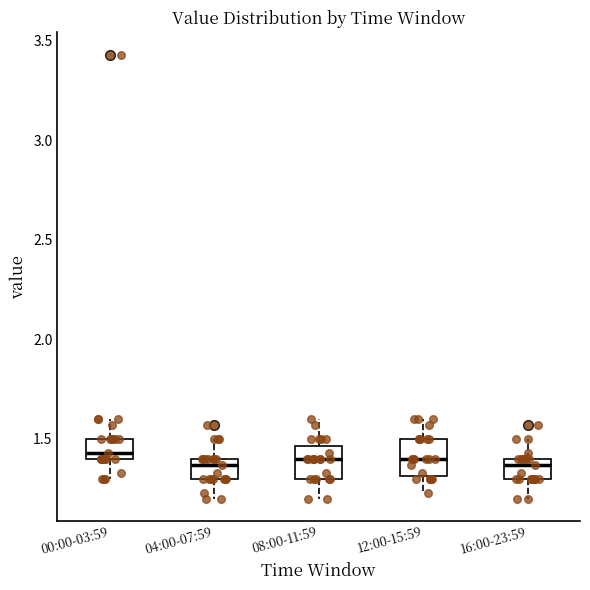

Where does the median line of the box for 04:00-07:59 sit on the y-axis? The values are not printed on the chart, so give them approximately, as read against the axis.

1.35